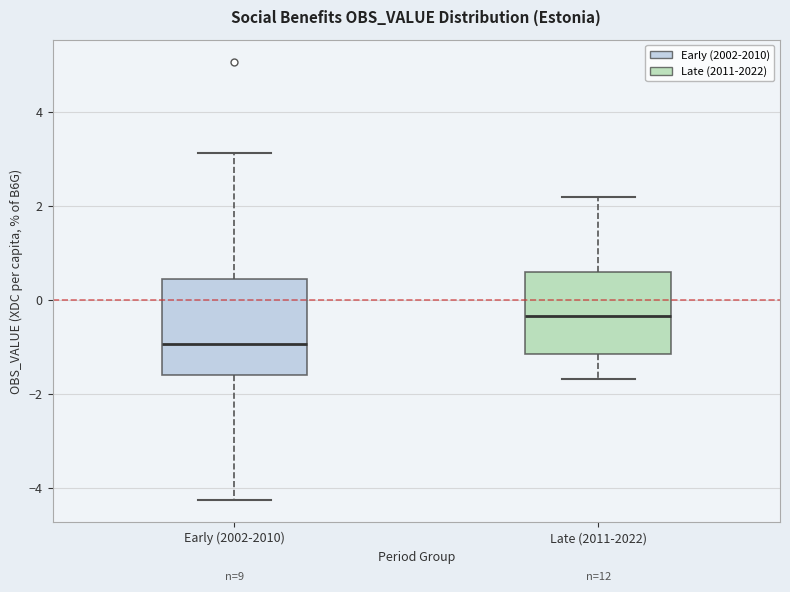

Which box's median line is the lowest?

Early (2002-2010)